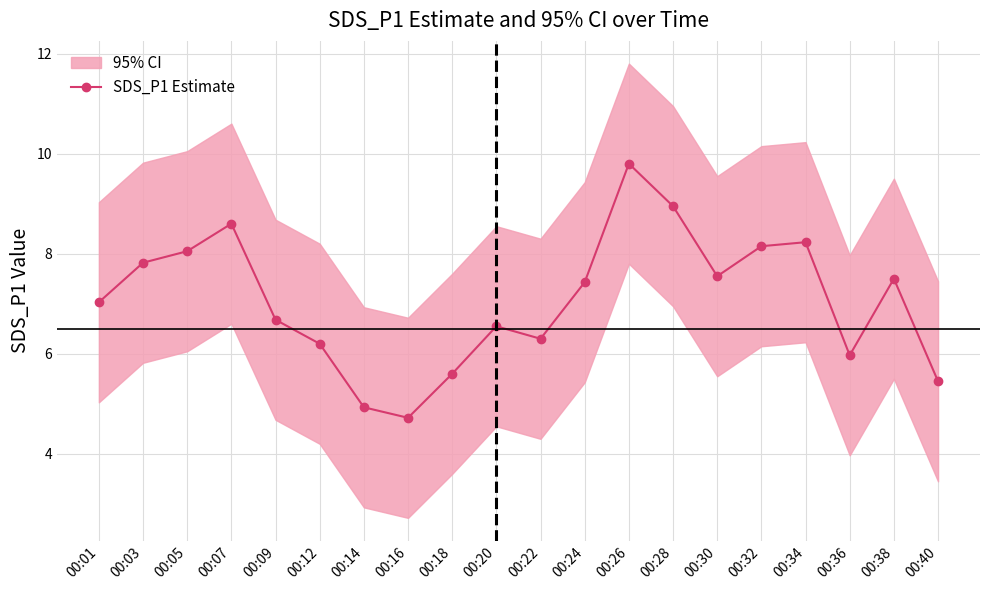

Rank the categories by value from lowest to highest.

00:16, 00:14, 00:40, 00:18, 00:36, 00:12, 00:22, 00:20, 00:09, 00:01, 00:24, 00:38, 00:30, 00:03, 00:05, 00:32, 00:34, 00:07, 00:28, 00:26